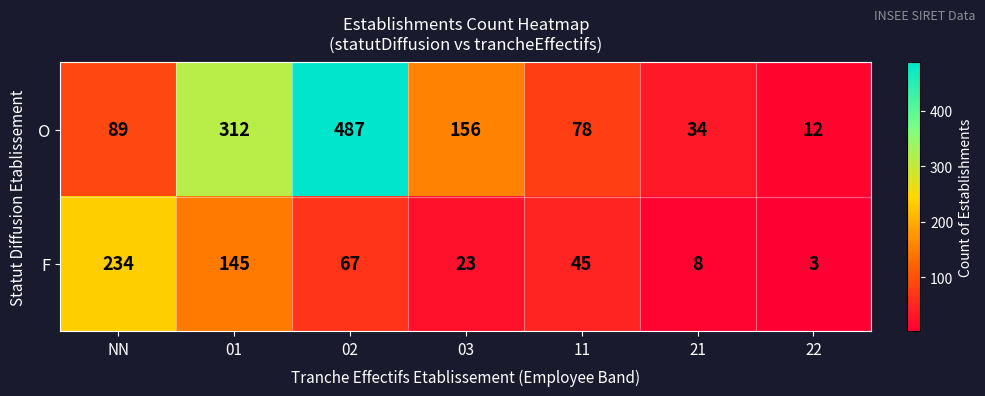

What is the maximum value for O?

487